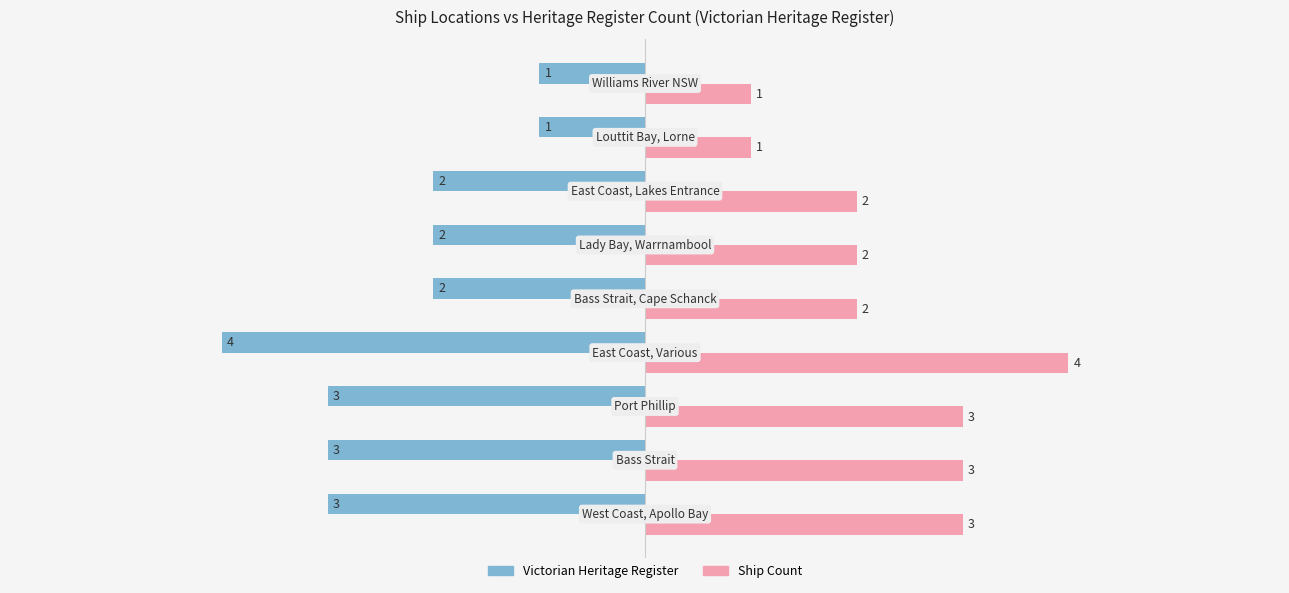

How many Ship Count values are between 2 and 3?

6